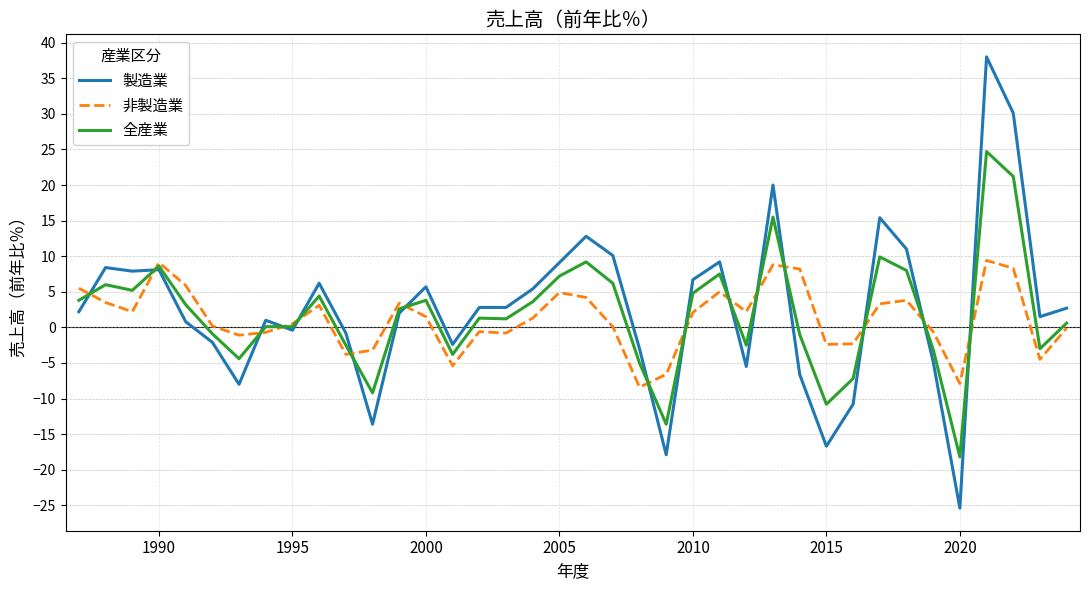

List the series in order of their peak value, highest first.

製造業, 全産業, 非製造業